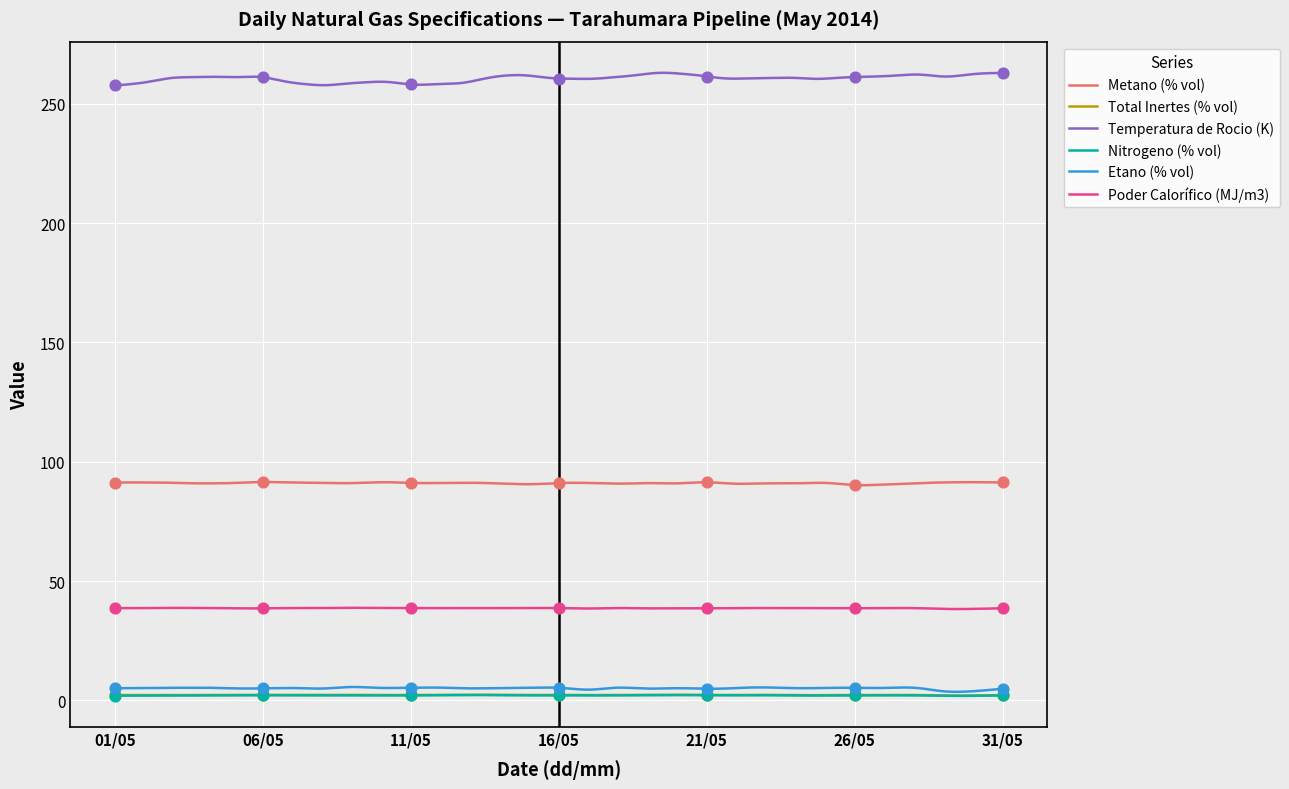

Which series has the largest Y range (max minus min)?

Temperatura de Rocio (K)